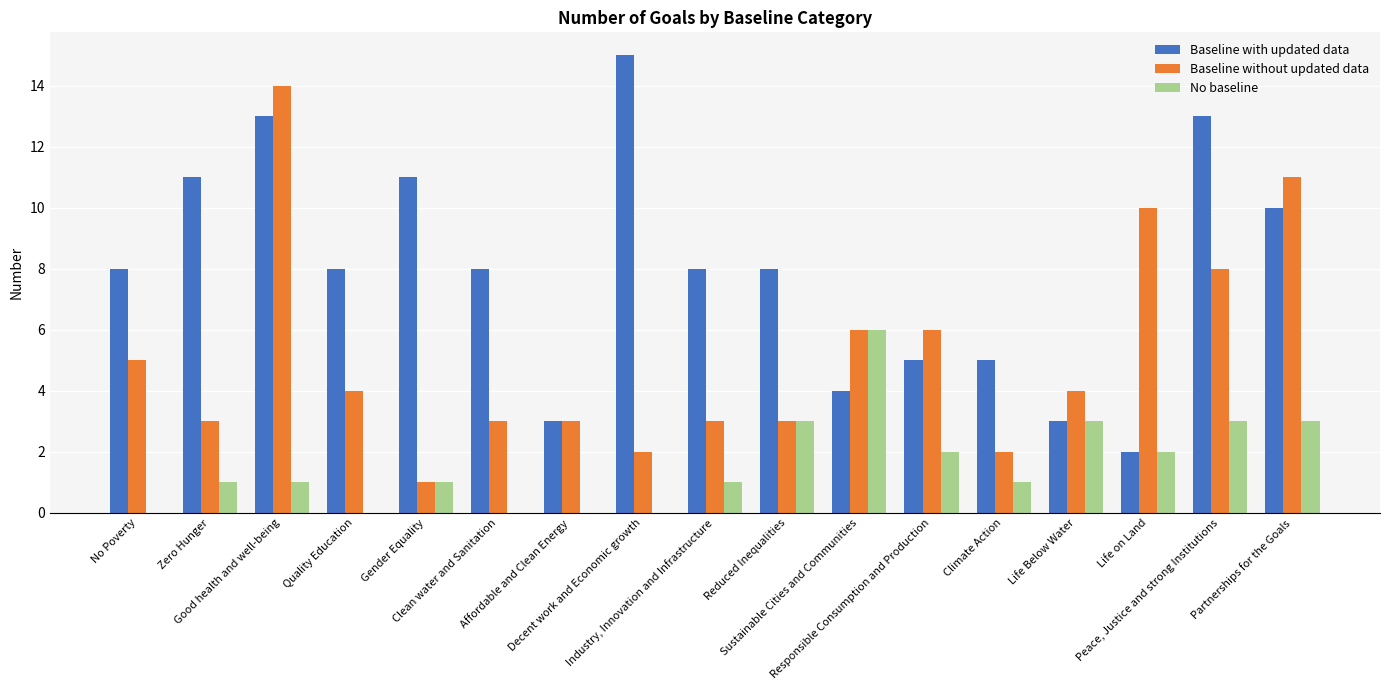

Reading left to right, transcribe all the data shown in this chart.

Baseline with updated data: 8	11	13	8	11	8	3	15	8	8	4	5	5	3	2	13	10
Baseline without updated data: 5	3	14	4	1	3	3	2	3	3	6	6	2	4	10	8	11
No baseline: 0	1	1	0	1	0	0	0	1	3	6	2	1	3	2	3	3